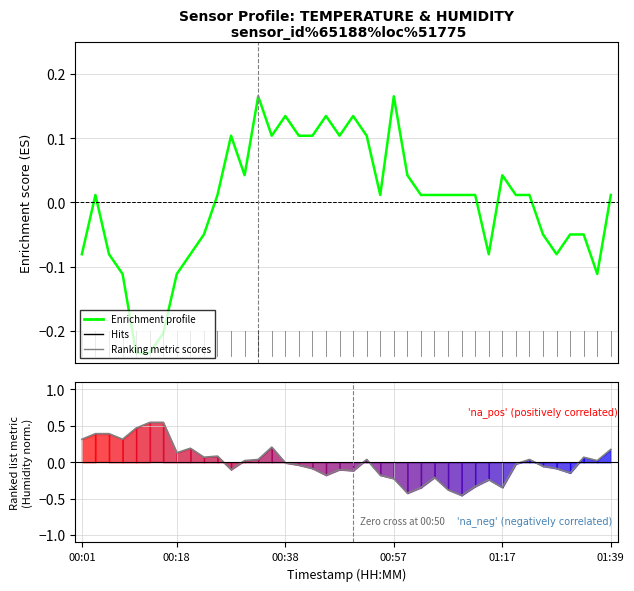

Which category has the lowest value in the humidity series?

28